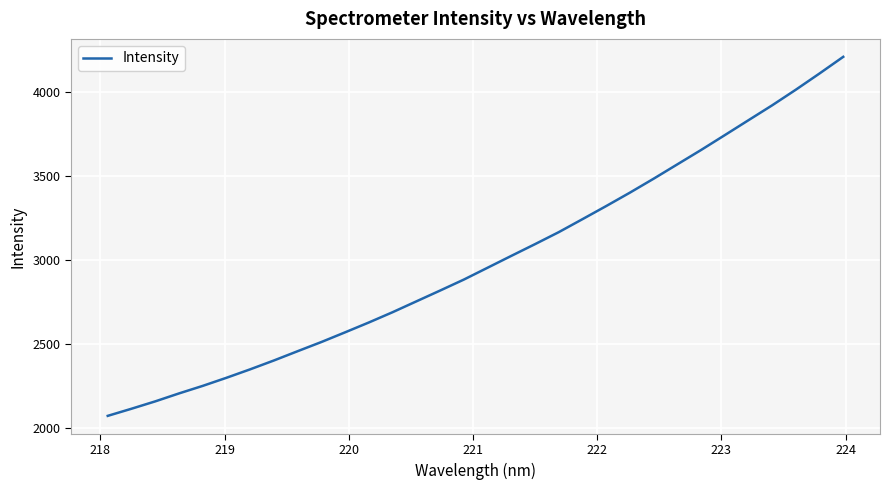

What is the difference between the maximum and minimum values?

2139.1